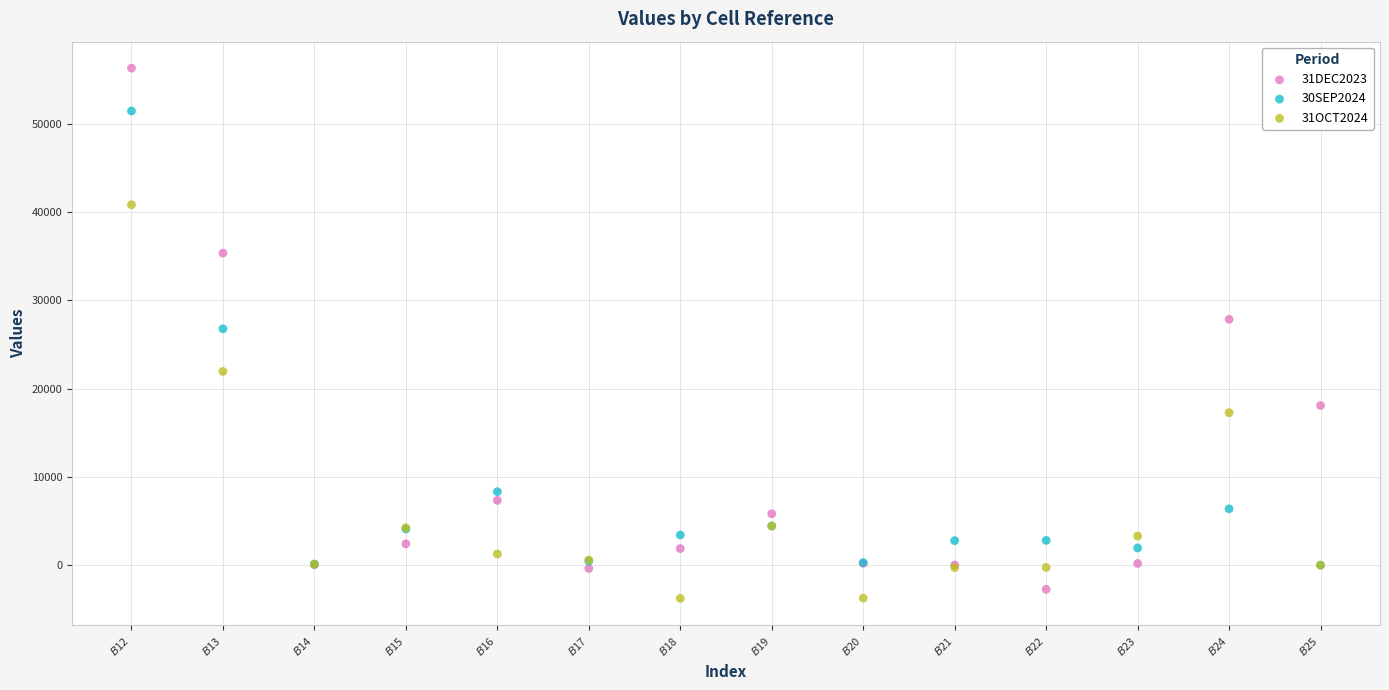

Which series reaches the maximum Y coordinate?

31DEC2023